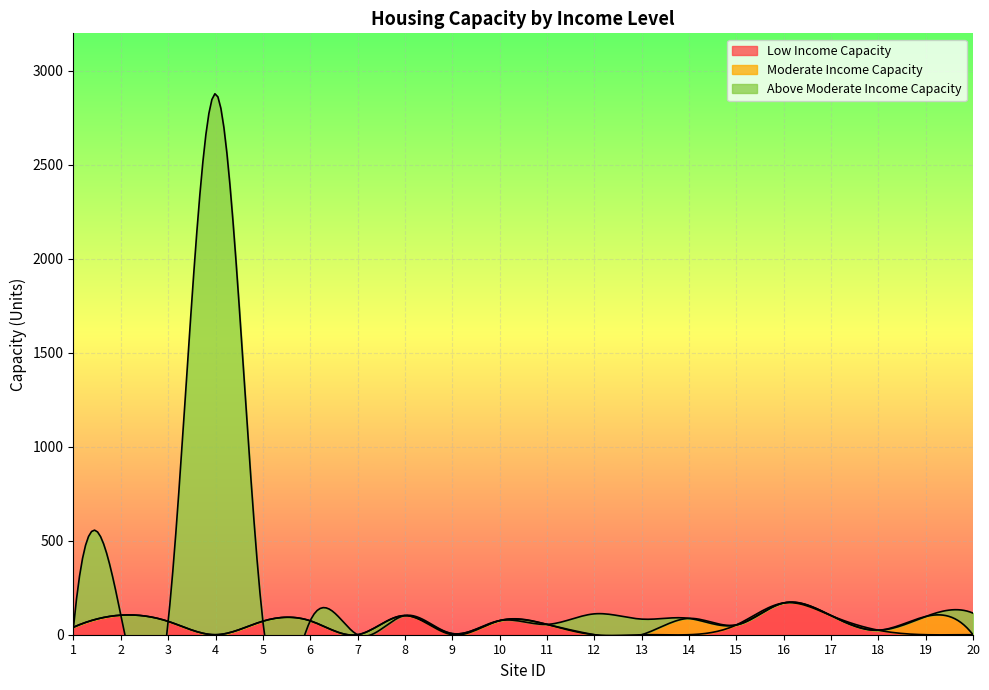

In Moderate Income Capacity, how many points are higher than both neighbors (excluding endpoints)?

3